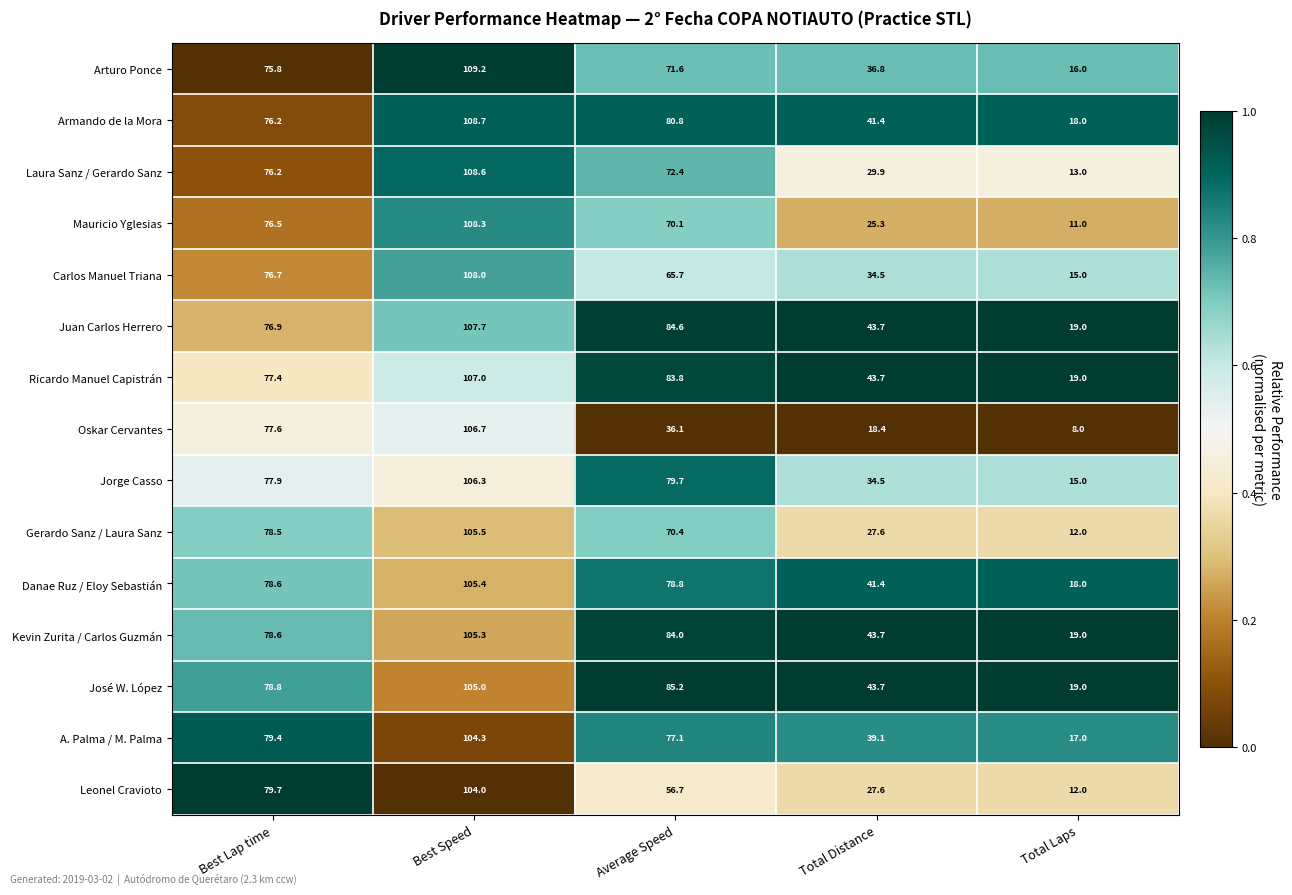

Which series has the widest spread of values?

Oskar Cervantes